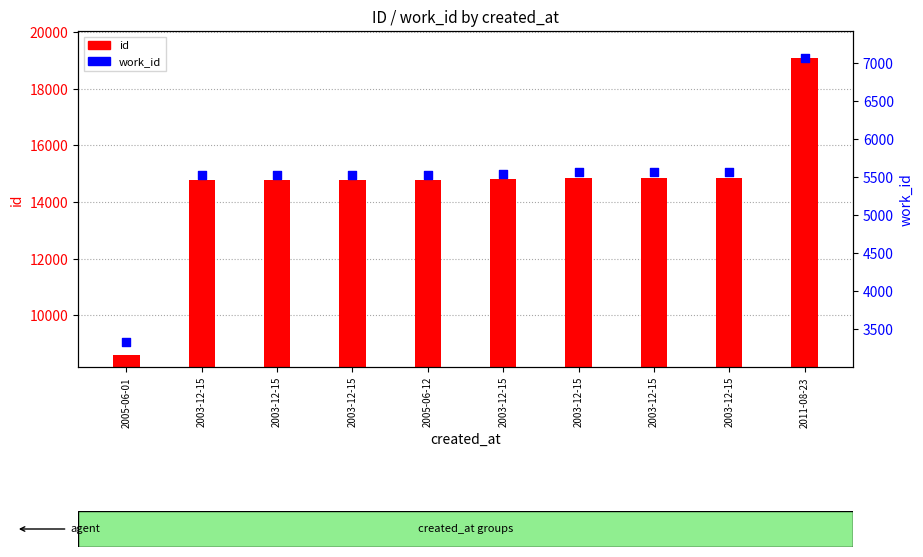

Which series has the largest total across all categories?

id